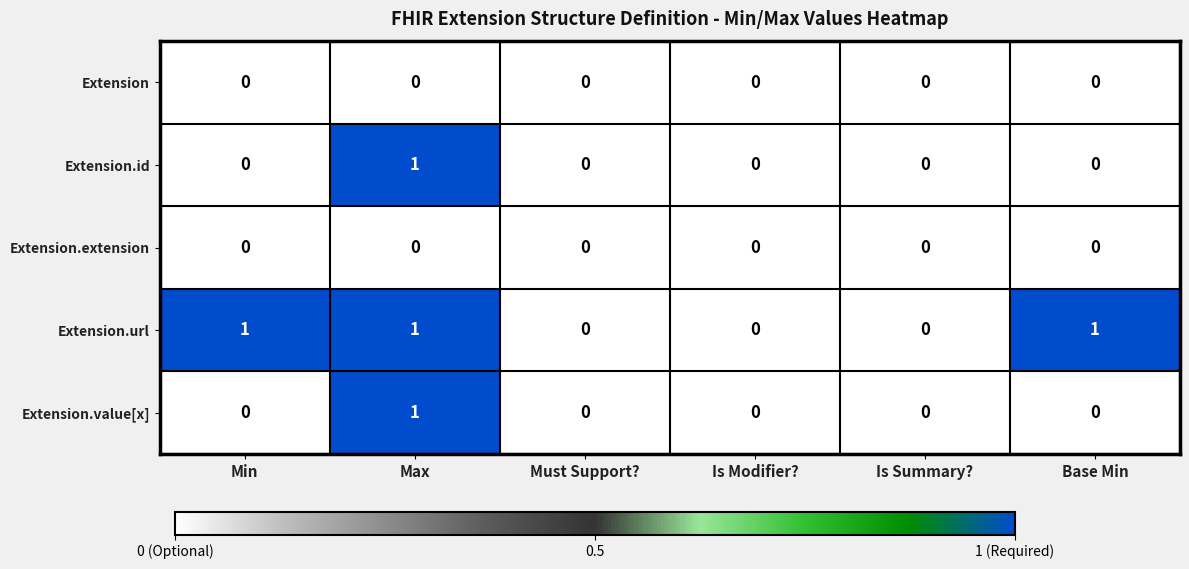

At which category is the sum across all series the highest?

Max